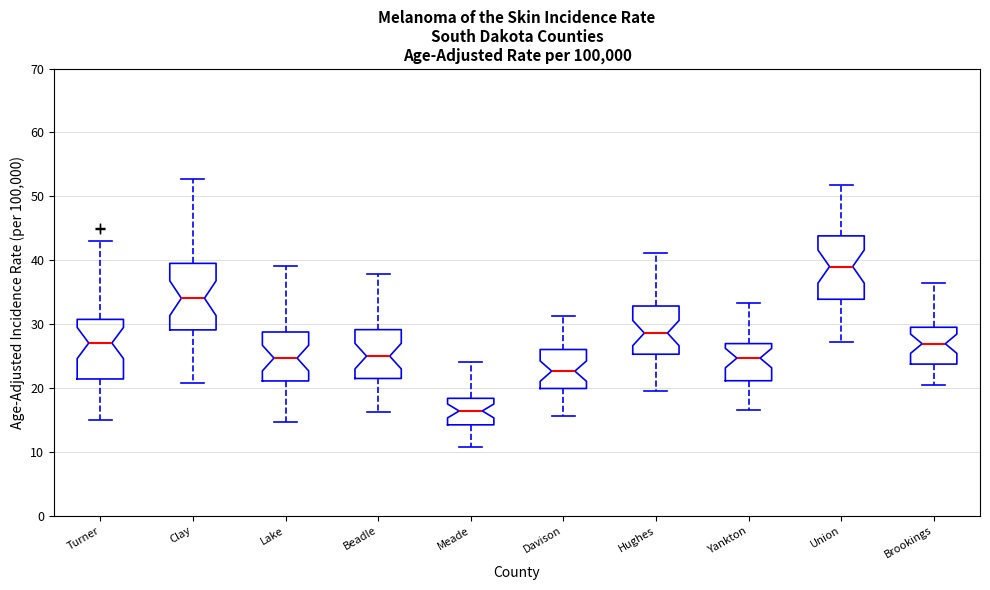

Where is the lower edge of the box for Lake on the y-axis? The values are not printed on the chart, so give them approximately, as read against the axis.

21